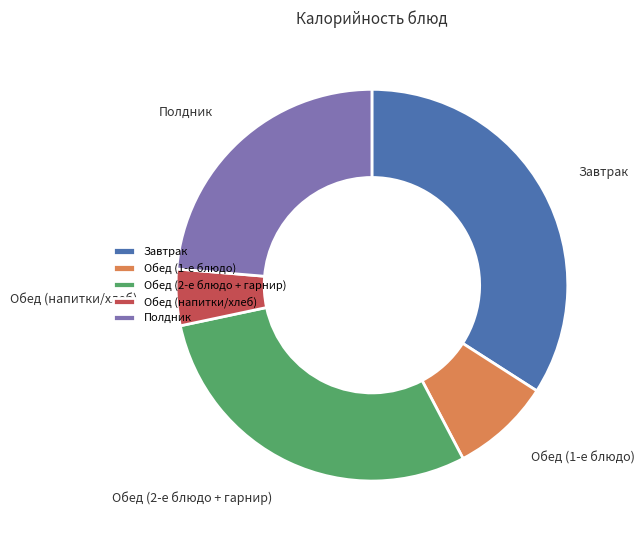

Is there any slice that represents more than half of the pie?

No